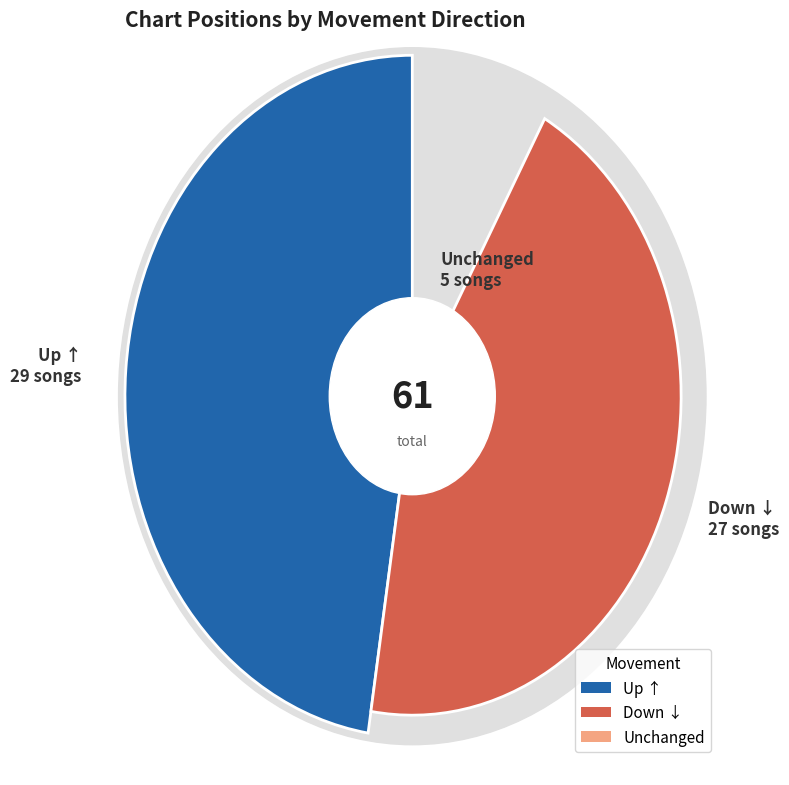

To the nearest percent, what is the average slice percentage?

33%